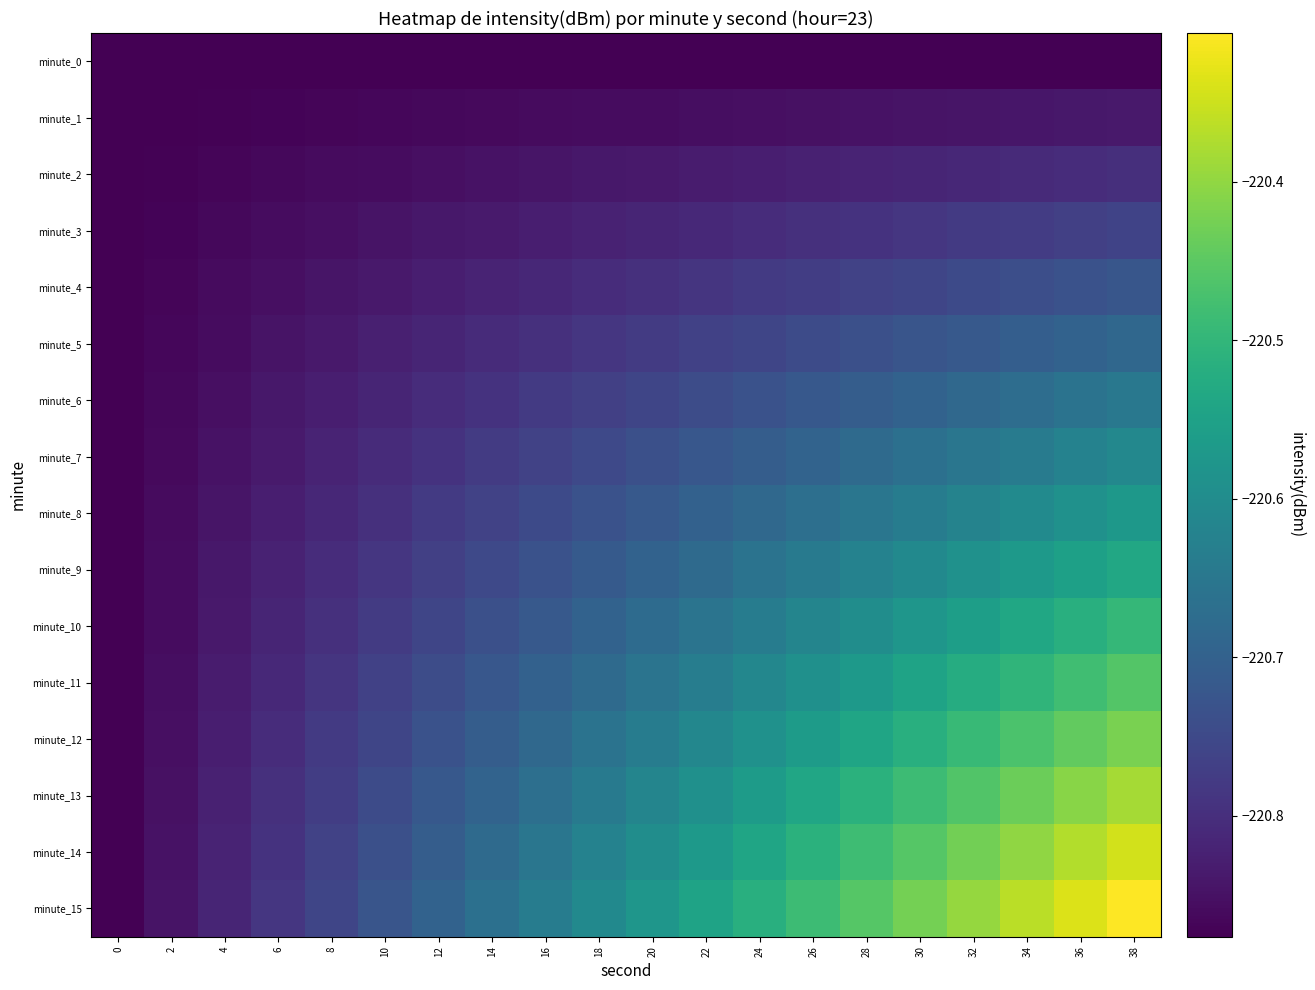

At which category is the sum across all series the highest?

38